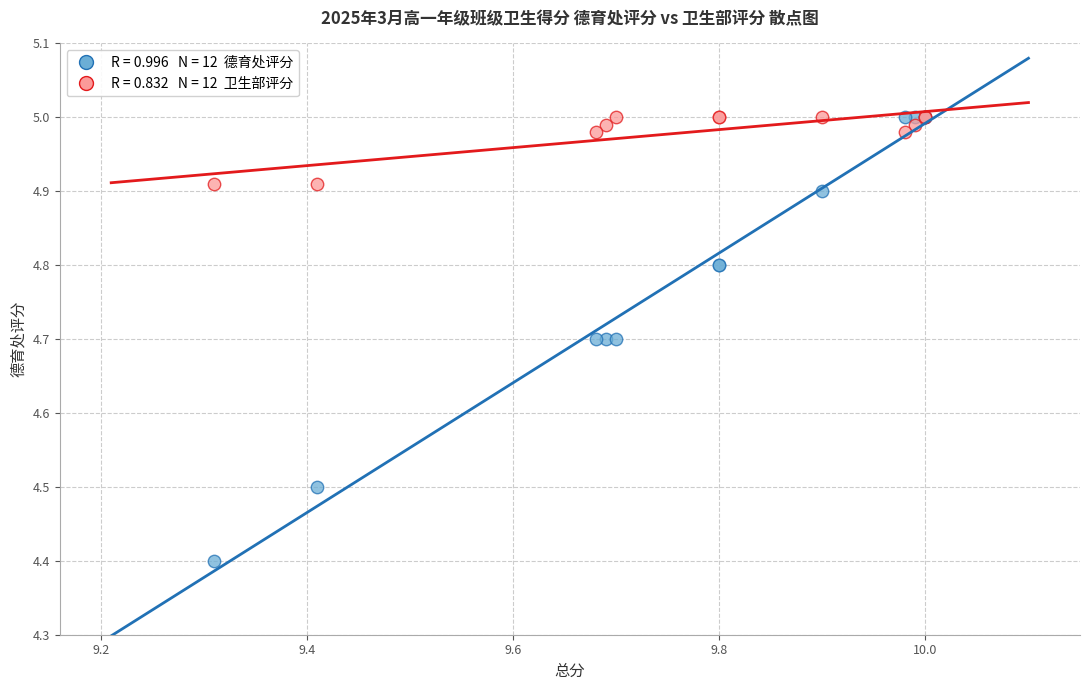

Across all series, what Y value is closest to 4?

4.4